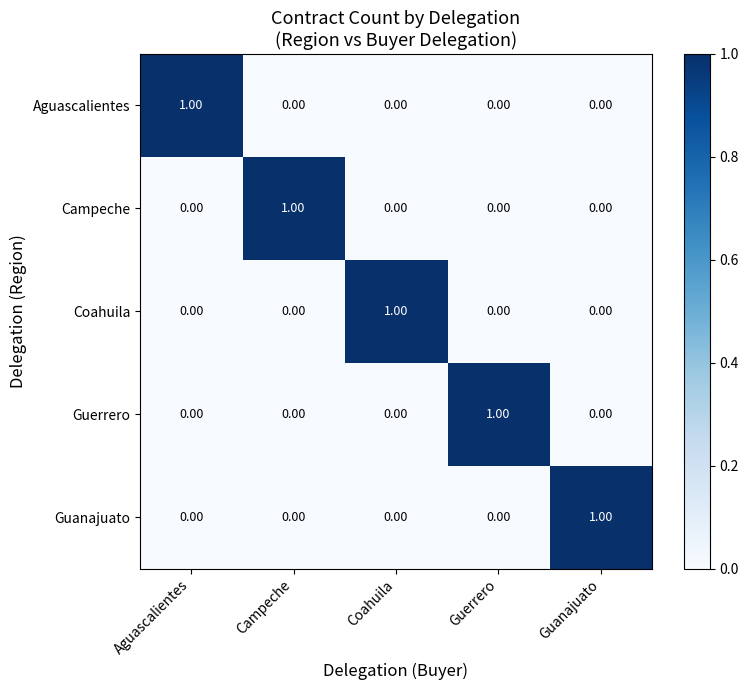

How many categories are shown in the chart?

5